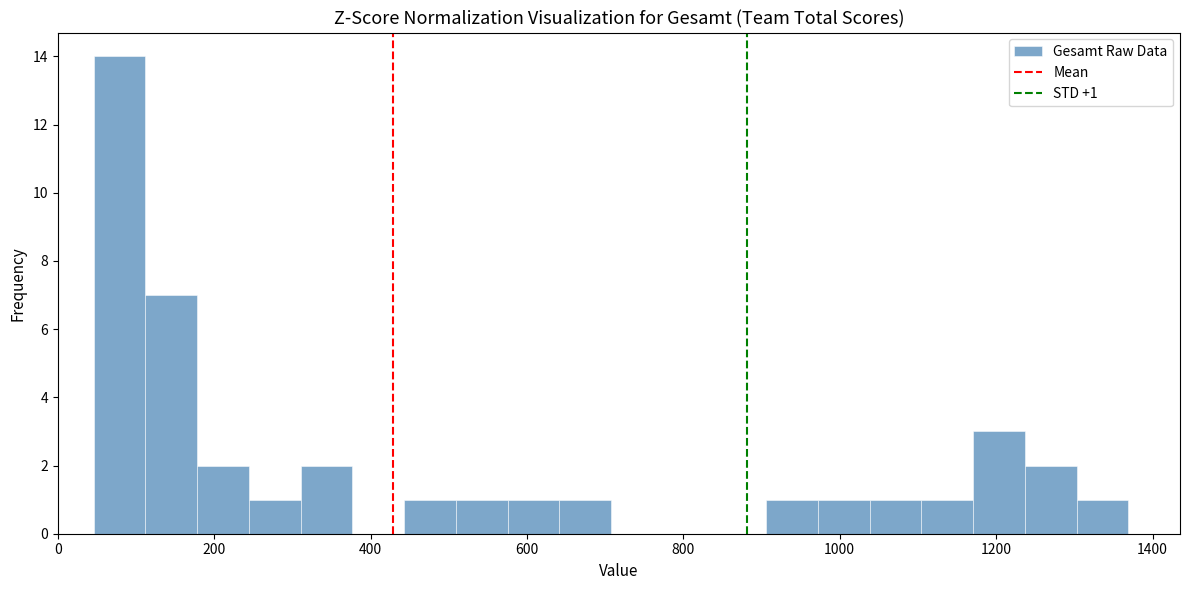

Read against the x-axis, roughly where is the centre of the tallest bar?

80